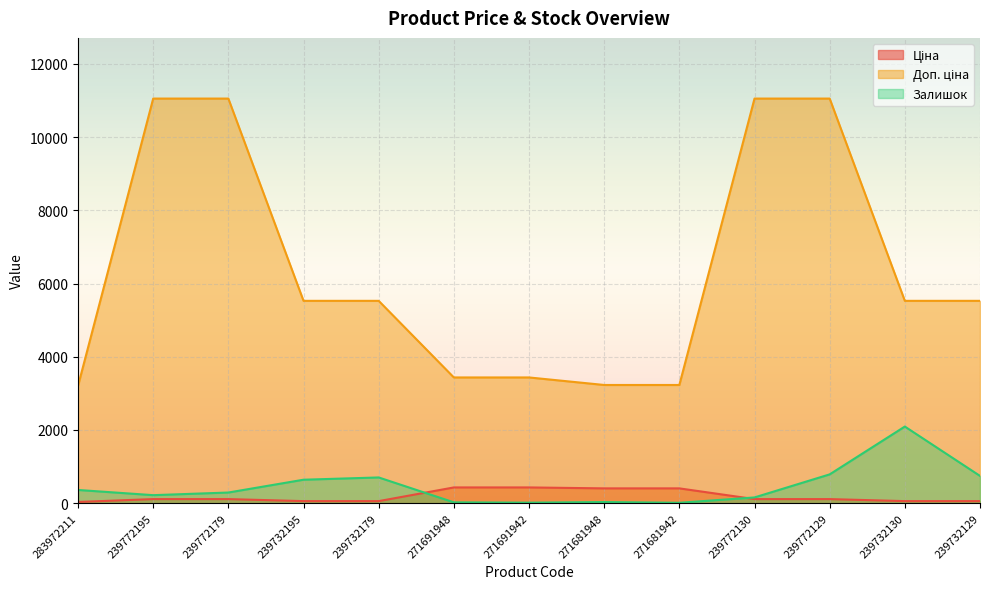

How many distinct data groups are displayed?

3